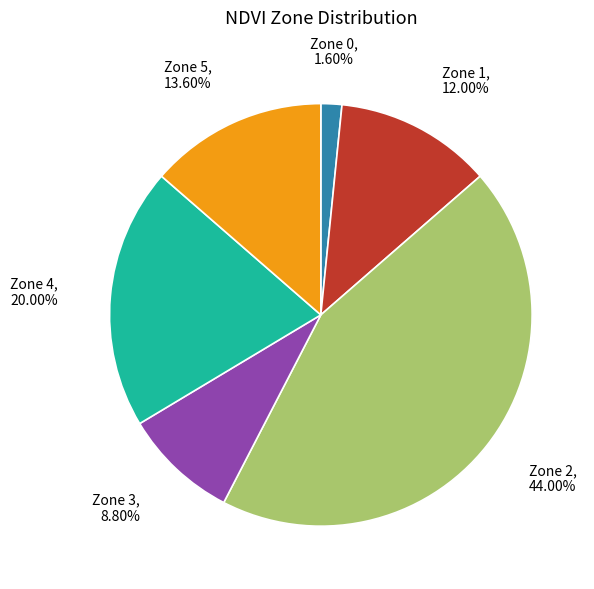

To the nearest percent, what is the combined percentage of Zone 4 and Zone 3?

29%